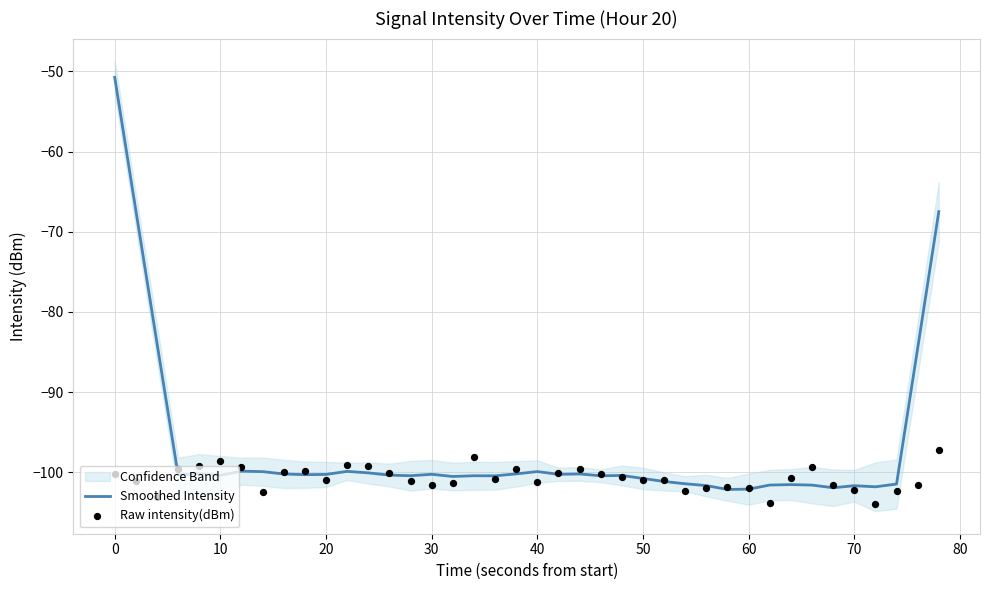

The value of Smoothed Intensity at 30 is -37.3. True or false?

False